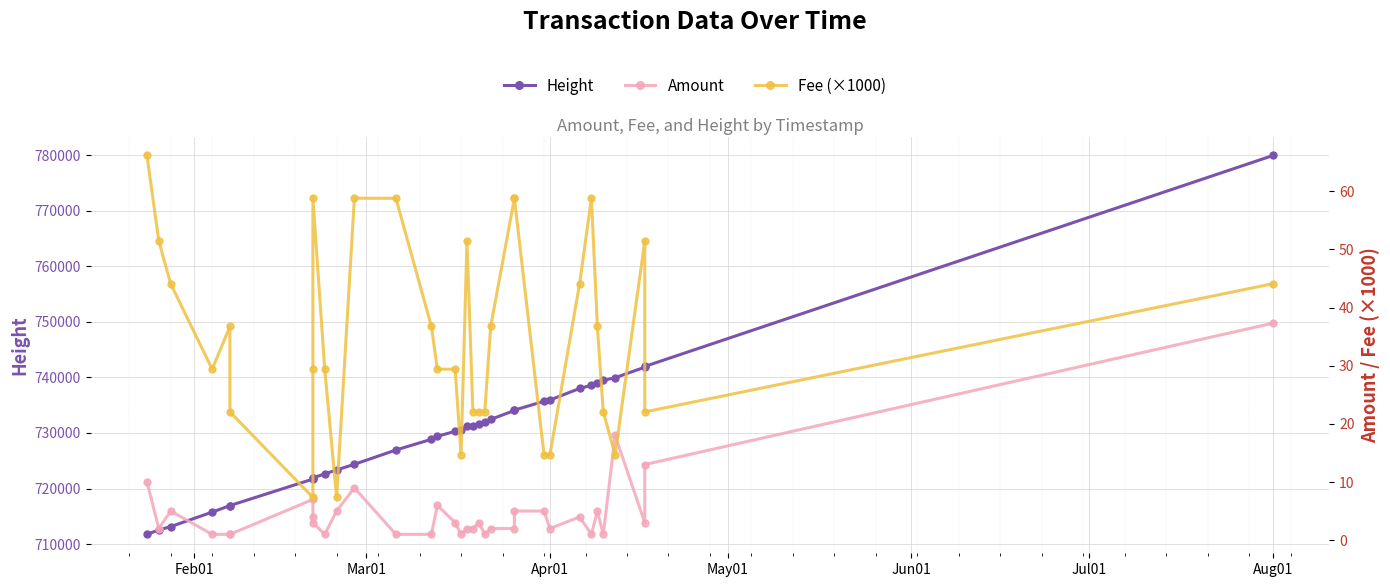

Reading left to right, extract all data points from this chart.

Height: 711743.0	712539.0	713136.0	715742.0	716914.0	716926.0	721696.0	721893.0	721915.0	722628.0	723340.0	724359.0	726932.0	728866.0	729417.0	730292.0	730582.0	731207.0	731301.0	731680.0	732031.0	732449.0	734053.0	734119.0	735717.0	735943.0	738025.0	738602.0	739041.0	739490.0	739959.0	741855.0	741989.0	779992.0
Amount: 10.0	2.0	5.0	1.0	1.0	1.0	7.0	4.0	3.0	1.0	5.0	9.0	1.0	1.0	6.0	3.0	1.0	2.0	2.0	3.0	1.0	2.0	2.0	5.0	5.0	2.0	4.0	1.0	5.0	1.0	18.0	3.0	13.0	37.3
Fee (×1000): 66.2	51.5	44.1	29.4	36.8	22.1	7.3	29.4	58.8	29.4	7.3	58.8	58.8	36.8	29.4	29.4	14.7	51.5	22.1	22.1	22.1	36.8	58.8	58.8	14.7	14.7	44.1	58.8	36.8	22.1	14.7	51.5	22.1	44.1